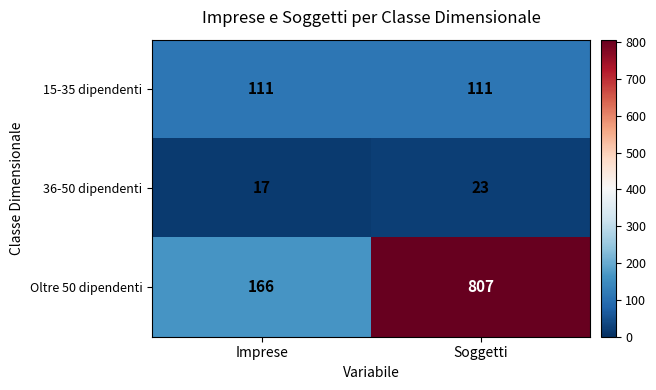

Reading left to right, what are all the values shown in this chart?

15-35 dipendenti: Imprese=111	Soggetti=111
36-50 dipendenti: Imprese=17	Soggetti=23
Oltre 50 dipendenti: Imprese=166	Soggetti=807